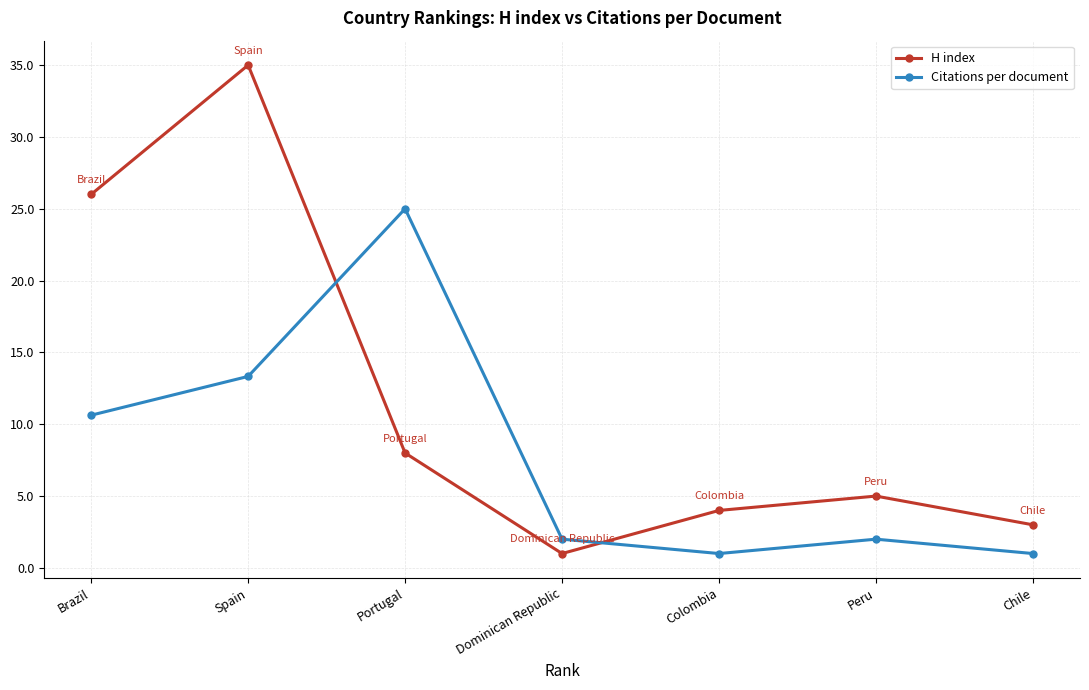

What is the minimum value shown in the chart?

1.0